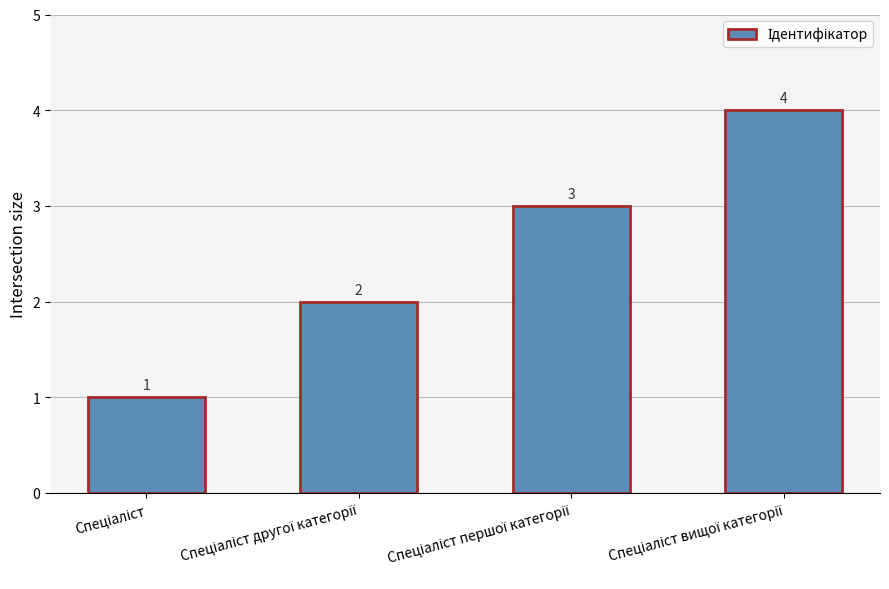

Reading left to right, transcribe all the data shown in this chart.

1	2	3	4